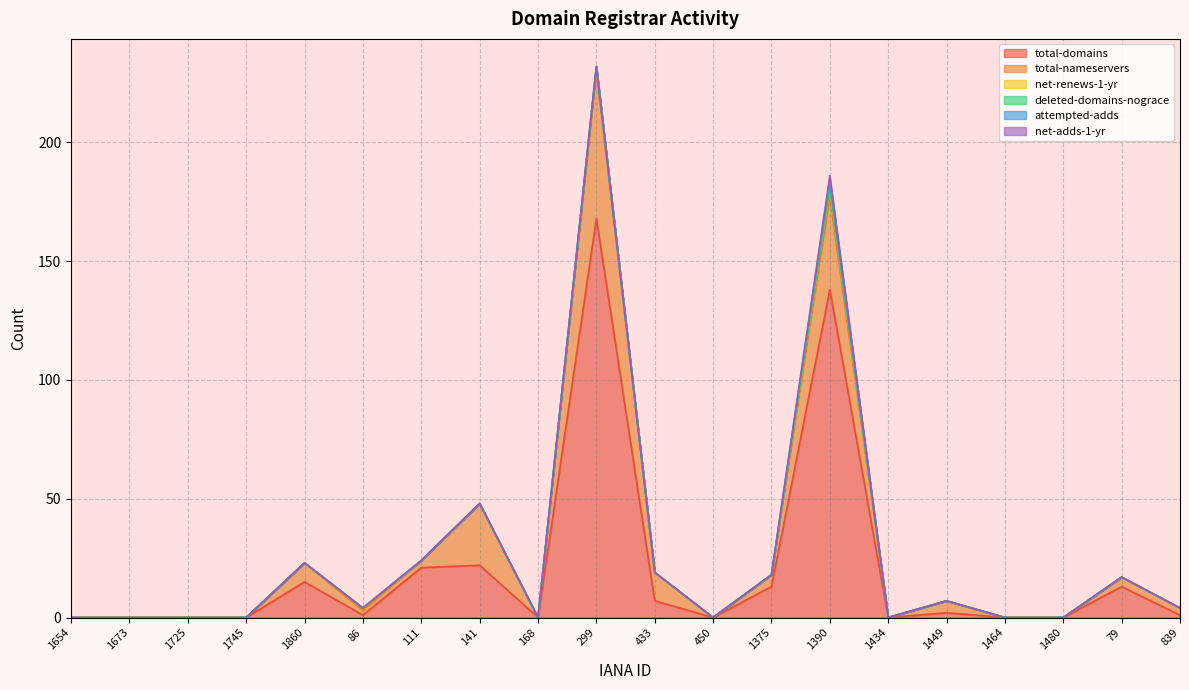

Reading left to right, extract all data points from this chart.

total-domains: 1654=0	1673=0	1725=0	1745=0	1860=15	86=1	111=21	141=22	168=0	299=168	433=7	450=0	1375=13	1390=138	1434=0	1449=2	1464=0	1480=0	79=13	839=1
total-nameservers: 1654=0	1673=0	1725=0	1745=0	1860=8	86=2	111=3	141=26	168=0	299=62	433=12	450=0	1375=5	1390=39	1434=0	1449=5	1464=0	1480=0	79=4	839=3
net-renews-1-yr: 1654=0	1673=0	1725=0	1745=0	1860=0	86=1	111=0	141=0	168=0	299=2	433=0	450=0	1375=0	1390=4	1434=0	1449=0	1464=0	1480=0	79=0	839=0
deleted-domains-nograce: 1654=0	1673=0	1725=0	1745=0	1860=0	86=0	111=0	141=0	168=0	299=0	433=0	450=0	1375=0	1390=0	1434=0	1449=0	1464=0	1480=0	79=0	839=0
attempted-adds: 1654=0	1673=0	1725=0	1745=0	1860=0	86=0	111=0	141=0	168=0	299=0	433=0	450=0	1375=0	1390=3	1434=0	1449=0	1464=0	1480=0	79=0	839=0
net-adds-1-yr: 1654=0	1673=0	1725=0	1745=0	1860=0	86=0	111=0	141=0	168=0	299=0	433=0	450=0	1375=0	1390=2	1434=0	1449=0	1464=0	1480=0	79=0	839=0